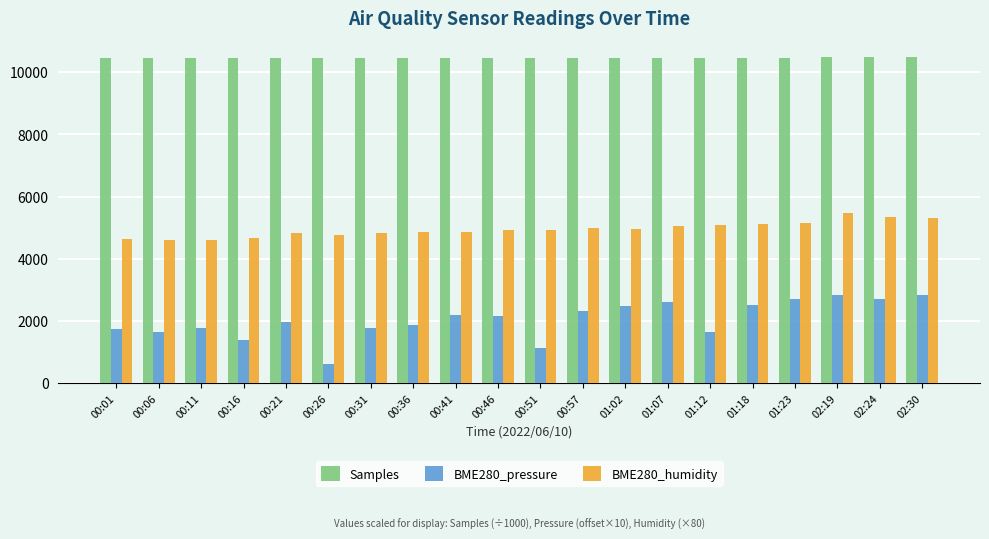

How many bars are there in total?

60